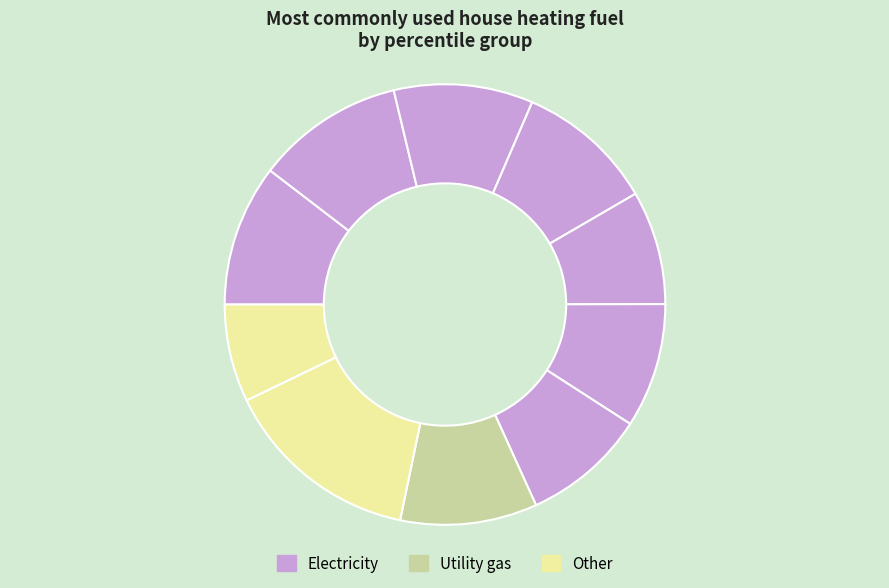

How many slices are in this pie chart?

10